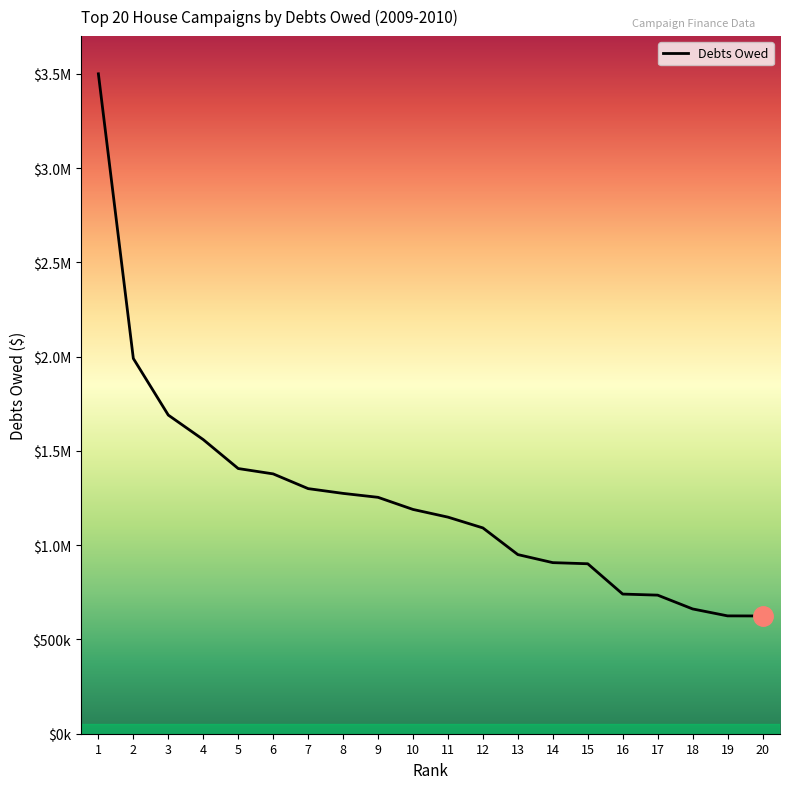

Does the chart display data point markers on the line(s)?

No